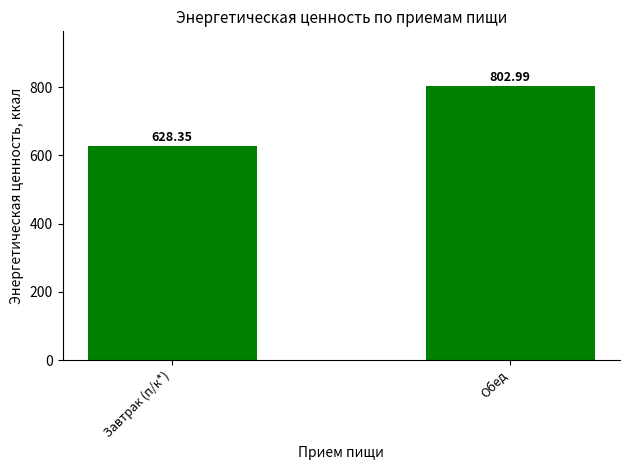

What is the label of the 1st bar from the right?

Обед